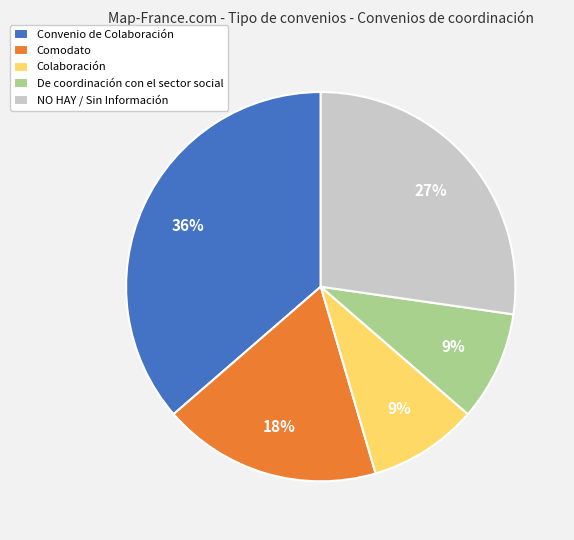

To the nearest percent, what portion does De coordinación con el sector social represent?

9%